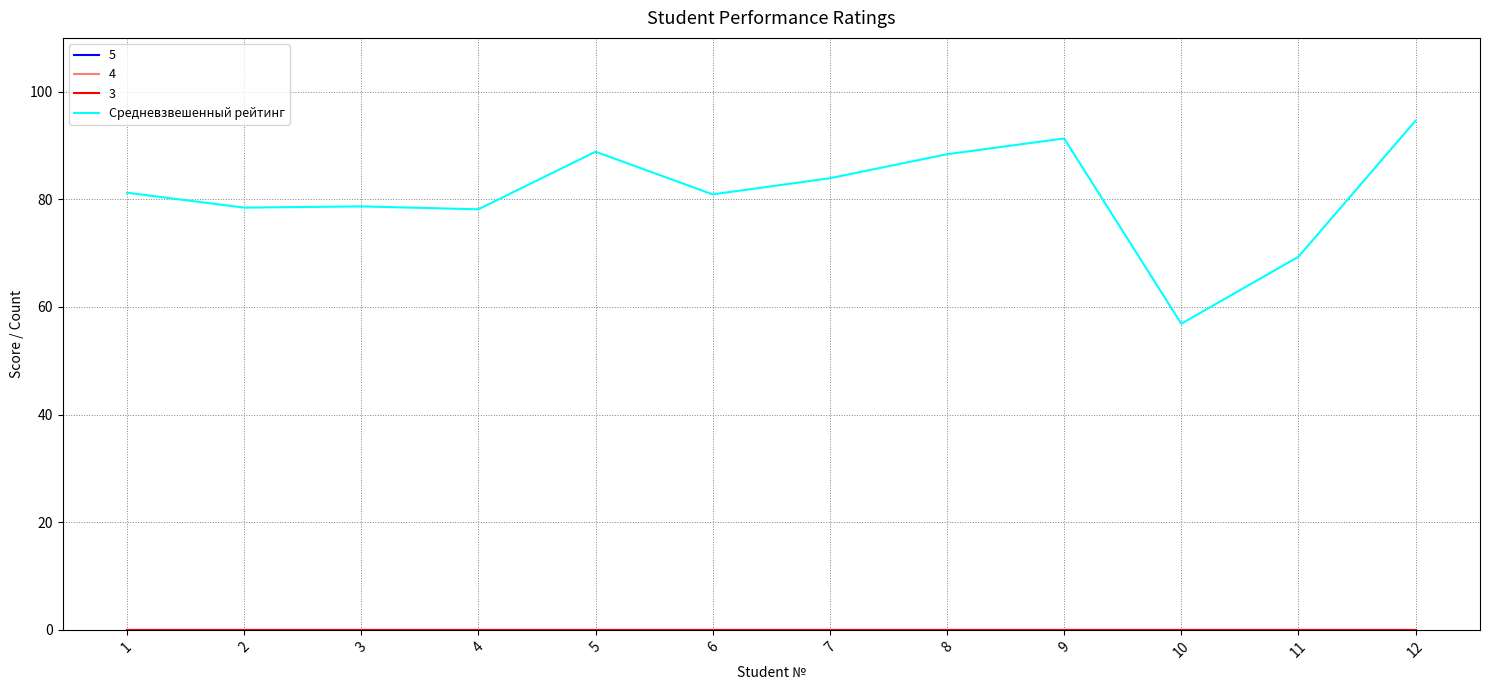

Reading left to right, transcribe all the data shown in this chart.

81.2	78.5	78.7	78.2	88.8	80.9	83.9	88.4	91.3	56.9	69.3	94.6